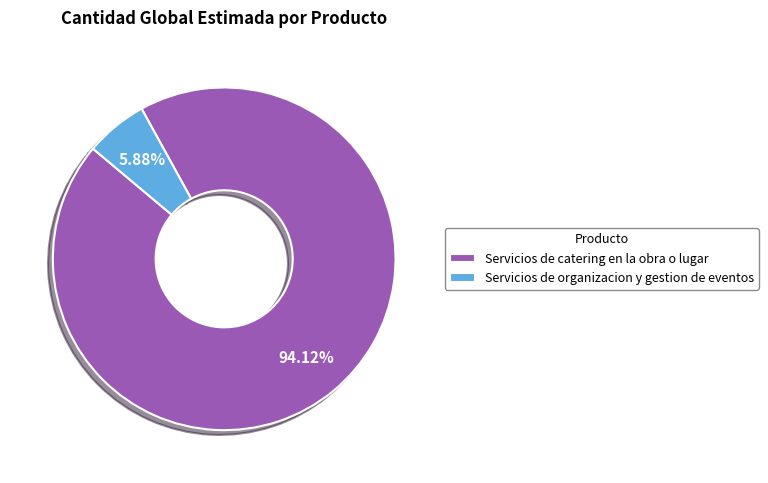

True or false: Servicios de organizacion y gestion de eventos accounts for 1% of the total.

False